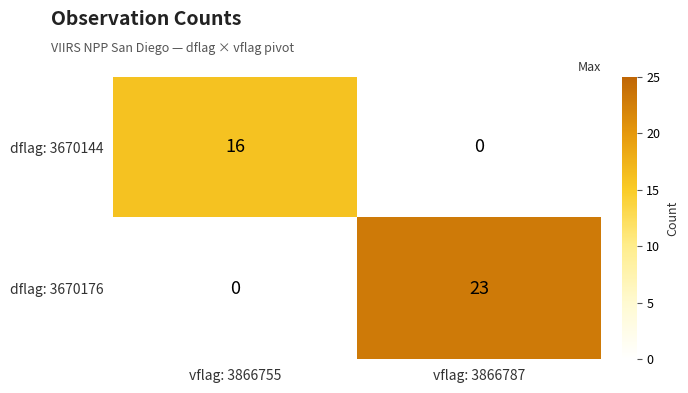

Is it true that dflag: 3670144 equals -9 at vflag: 3866787?

False